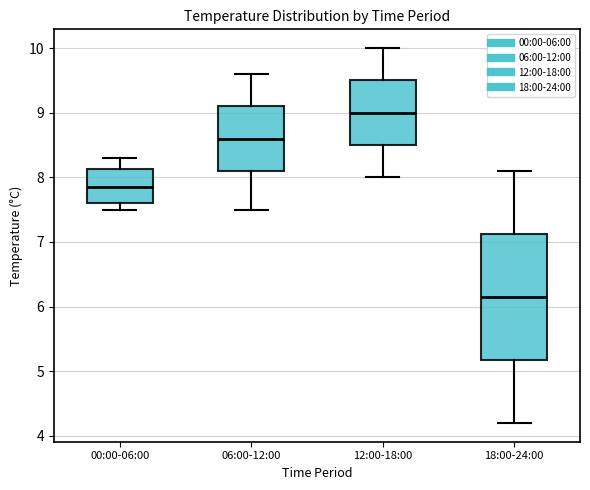

Reading left to right, transcribe this box plot: for each box, give where its median line is, the range the box spans, and where its two whiskers end, as read against the y-axis. The values are not printed on the chart, so give them approximately, as read against the axis.

00:00-06:00: median 7.9, box 7.6 to 8.1, whiskers 7.5 to 8.3
06:00-12:00: median 8.6, box 8.1 to 9.1, whiskers 7.5 to 9.6
12:00-18:00: median 9.0, box 8.5 to 9.5, whiskers 8.0 to 10.0
18:00-24:00: median 6.2, box 5.2 to 7.1, whiskers 4.2 to 8.1